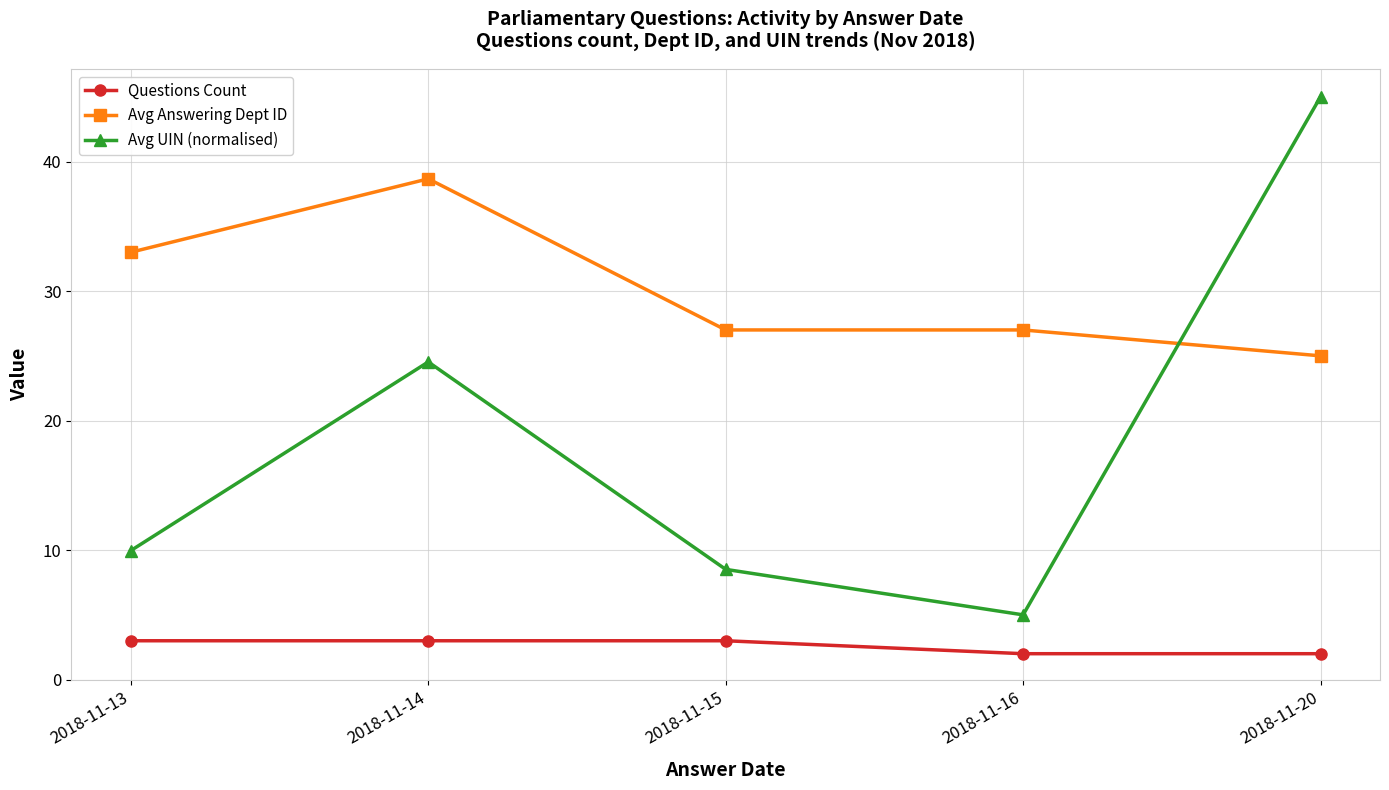

Where does the Avg UIN (normalised) series first go above 9?

2018-11-13